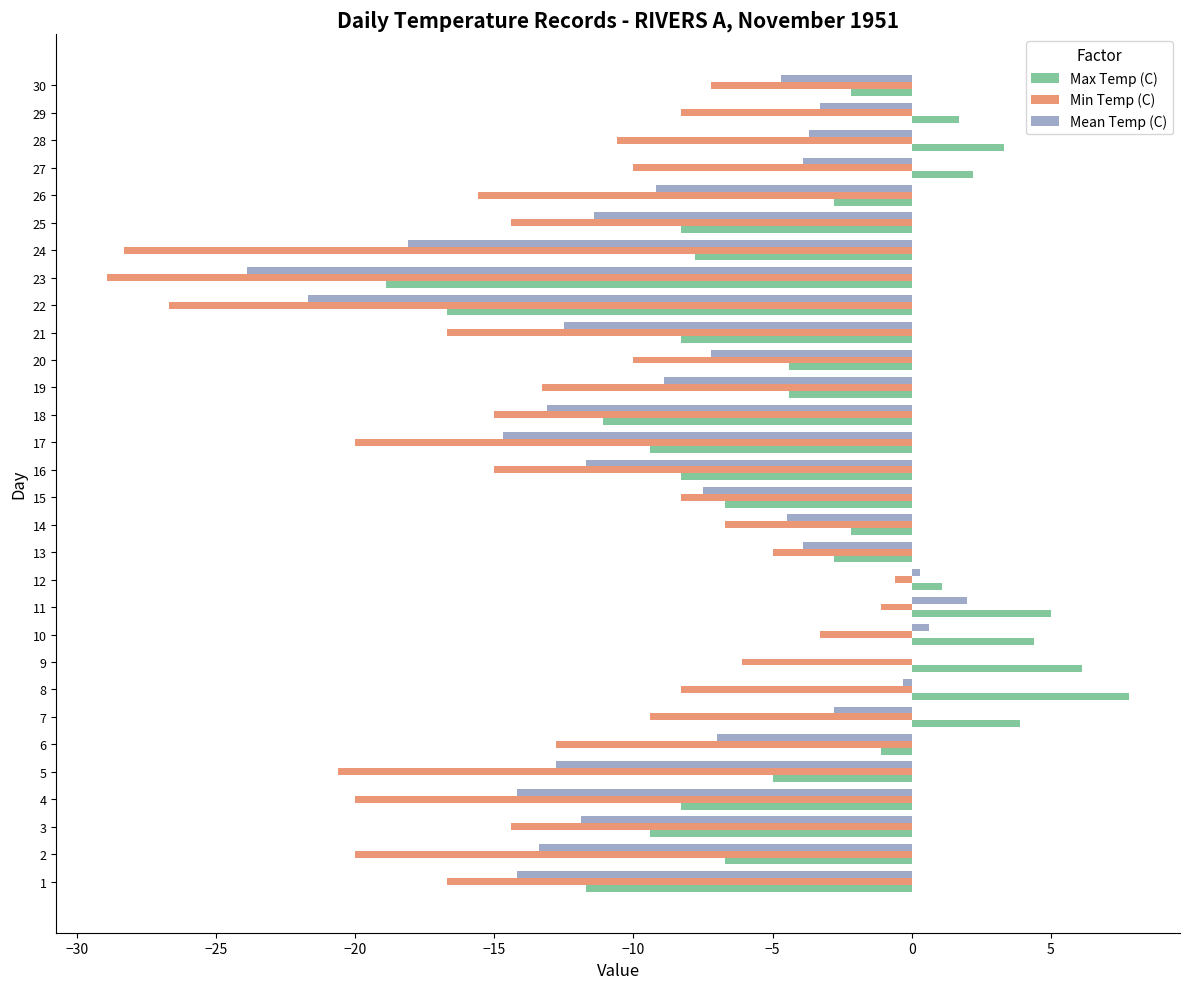

Which label corresponds to the largest value in the chart?

8